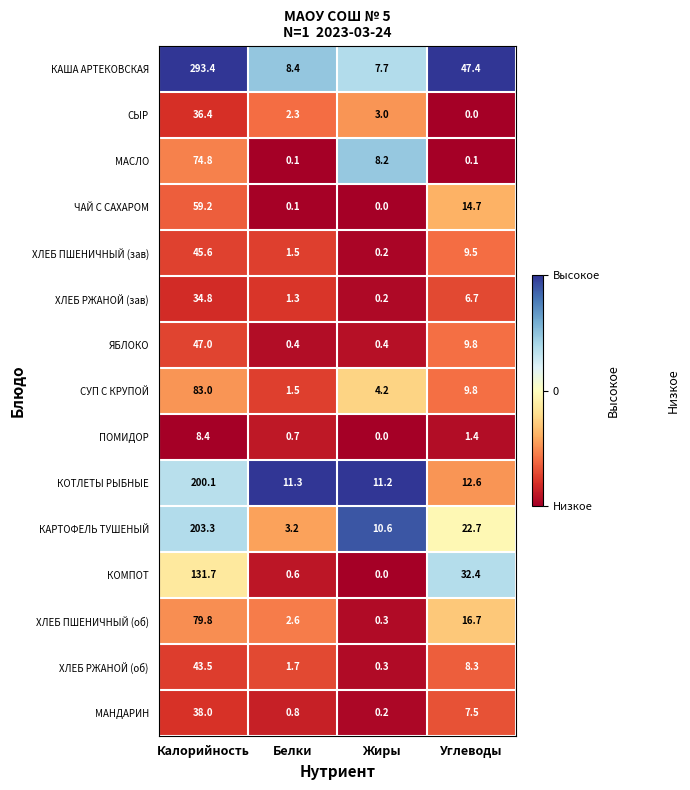

Rank the series by their maximum value, from lowest to highest.

ПОМИДОР, ХЛЕБ РЖАНОЙ (зав), СЫР, МАНДАРИН, ХЛЕБ РЖАНОЙ (об), ХЛЕБ ПШЕНИЧНЫЙ (зав), ЯБЛОКО, ЧАЙ С САХАРОМ, МАСЛО, ХЛЕБ ПШЕНИЧНЫЙ (об), СУП С КРУПОЙ, КОМПОТ, КОТЛЕТЫ РЫБНЫЕ, КАРТОФЕЛЬ ТУШЕНЫЙ, КАША АРТЕКОВСКАЯ